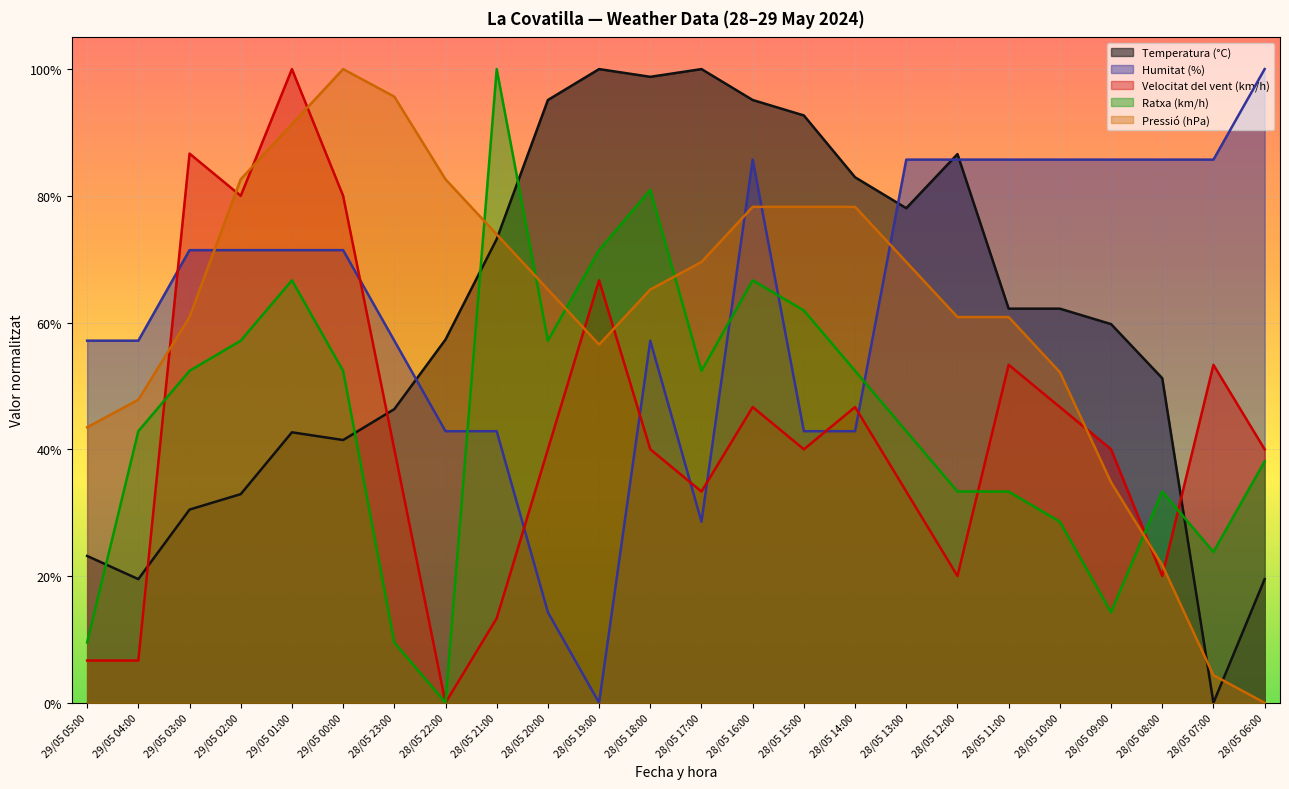

Which series has the largest range (max minus min)?

Temperatura (°C)